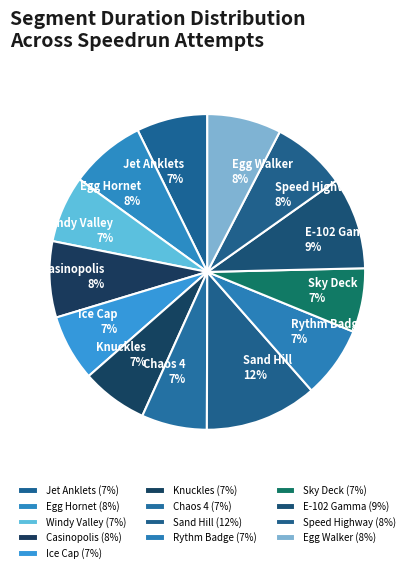

Approximately how many times larger is the value at Knuckles compared to Chaos 4?

1.0